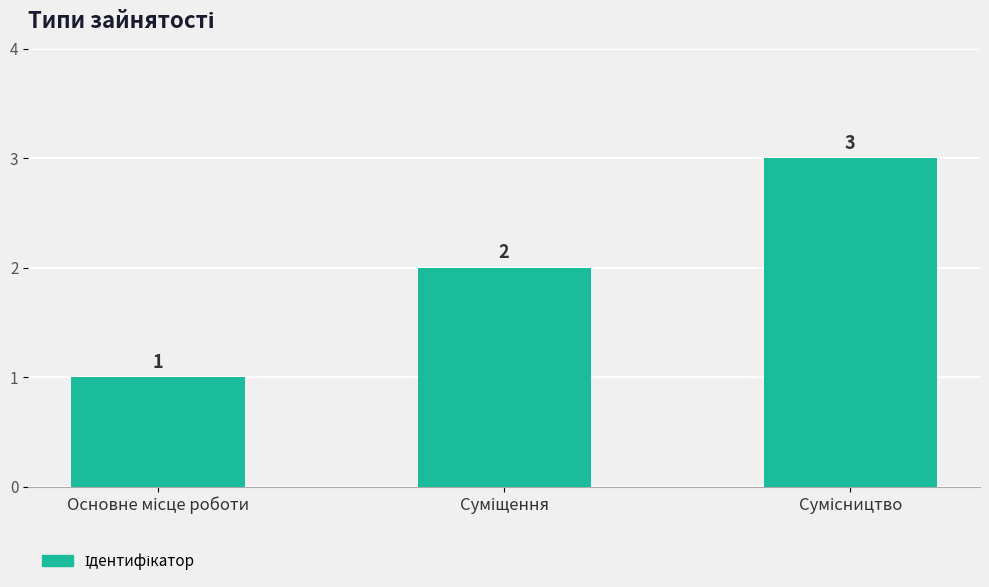

What is the greatest value displayed?

3